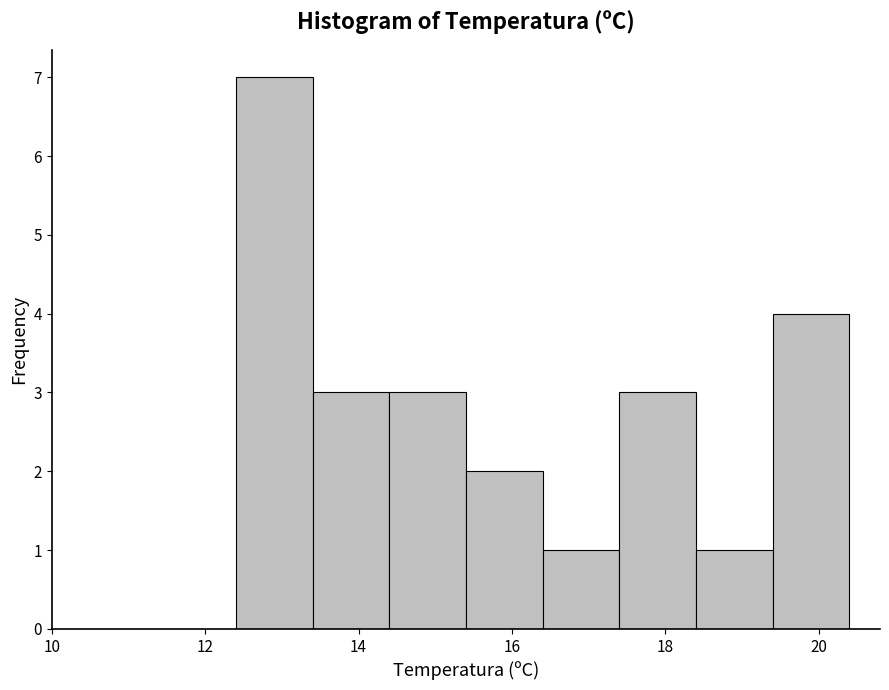

Which range on the x-axis has the tallest bar?

12.4 to 13.4